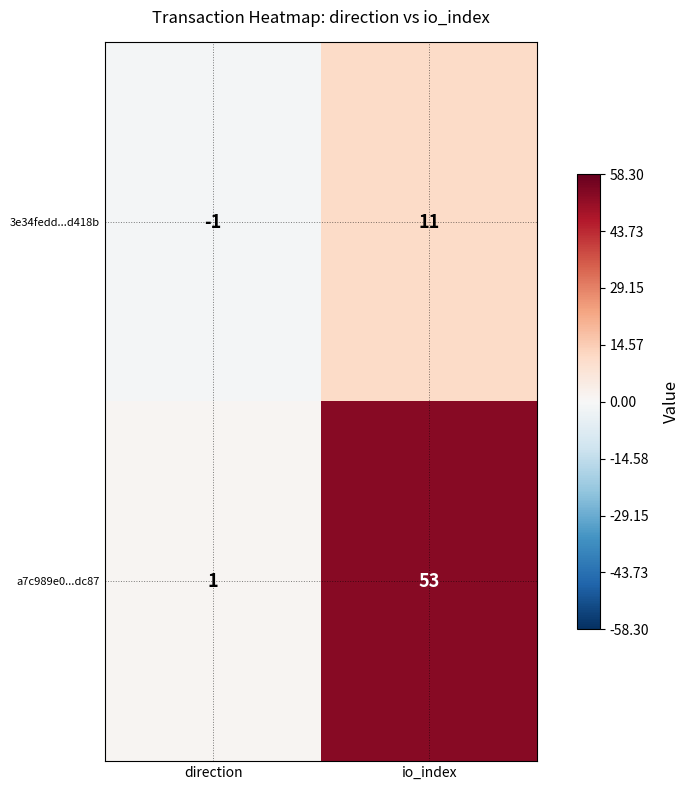

Which series has the widest spread of values?

a7c989e0...dc87